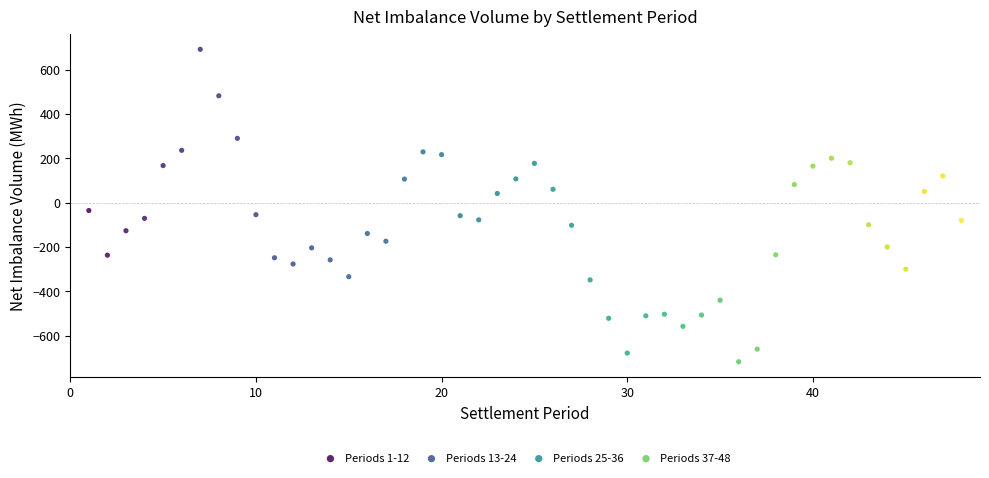

Which series has the widest spread of Y values?

Periods 1-12